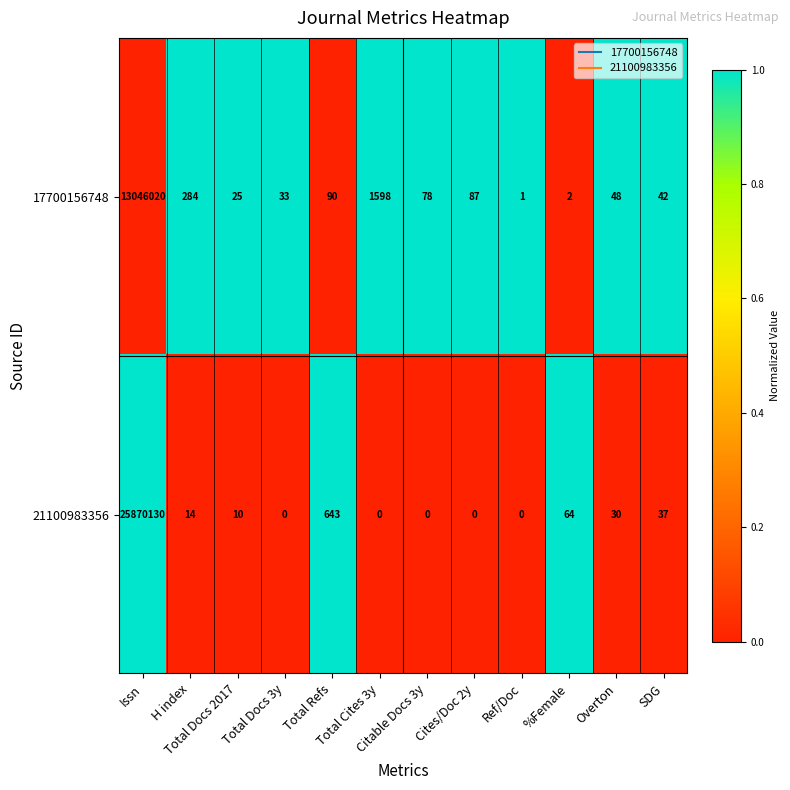

Rank the series by their maximum value, from lowest to highest.

17700156748, 21100983356